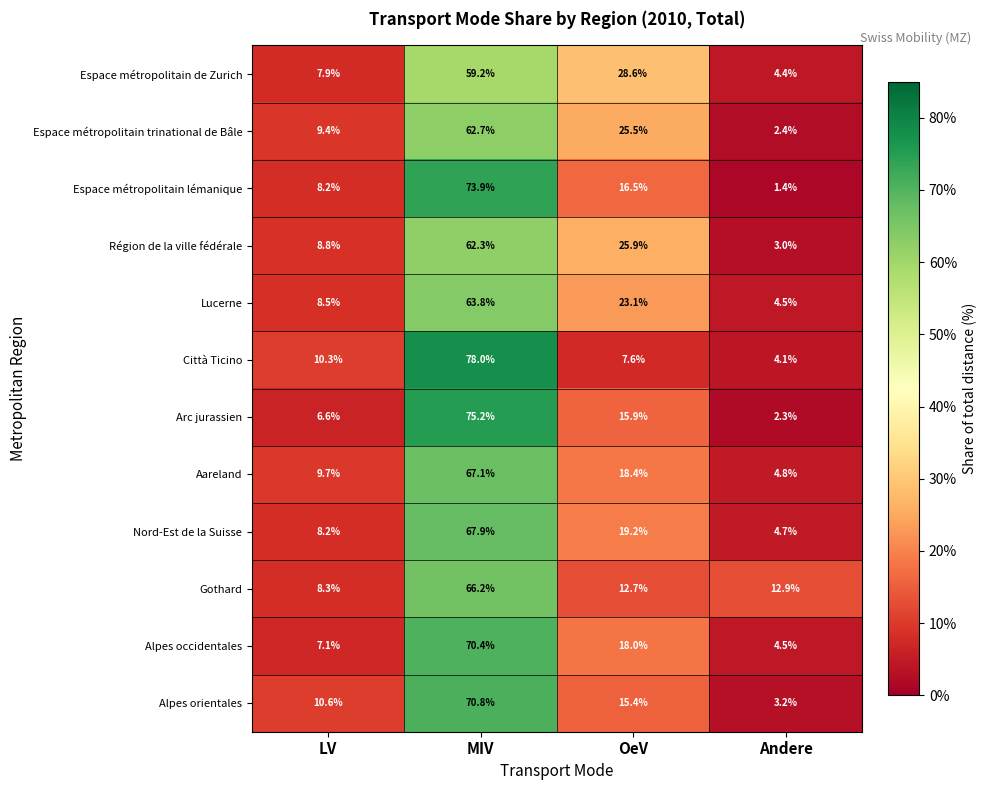

What is the difference between the second highest and minimum values in the Arc jurassien series?

13.6